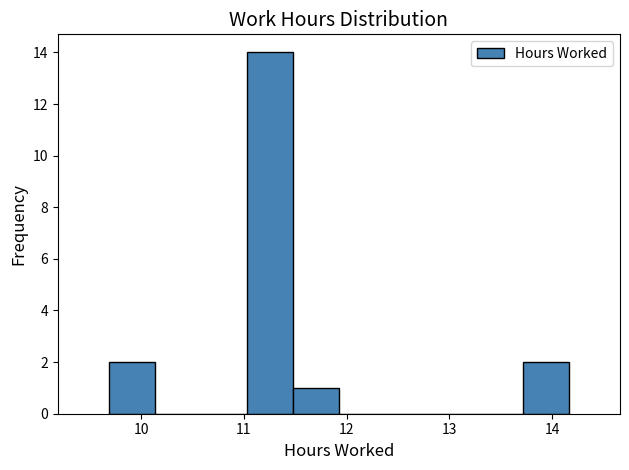

What is the height of the bar covering 9.7 to 10.1 on the x-axis? Neither the bar edges nor the heights are printed on the chart, so give them approximately, as read against the axes.

2